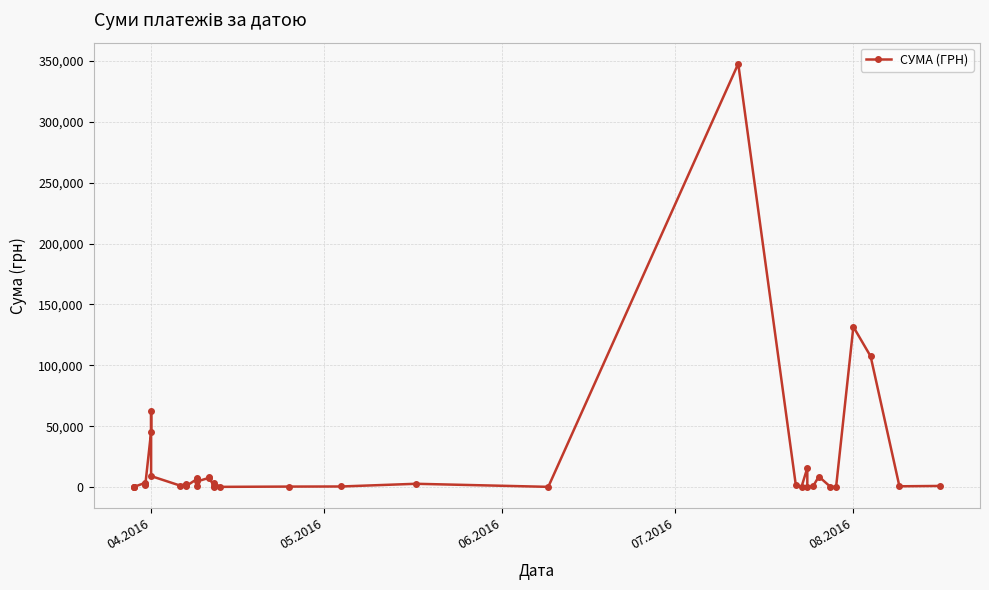

Reading left to right, list all the values displayed in this chart.

97.8	100.0	97.8	3548.4	1620.6	2249.1	45454.3	62386.5	9026.2	1270.4	2240.5	1303.5	580.8	6700.0	633.1	7737.6	4637.0	7499.2	8300.2	85.3	1247.4	3136.3	173.9	395.0	476.2	2696.5	180.0	347609.8	1704.9	341.4	15642.9	11.2	682.3	8661.0	265.3	97.8	131620.9	107339.0	633.1	924.0